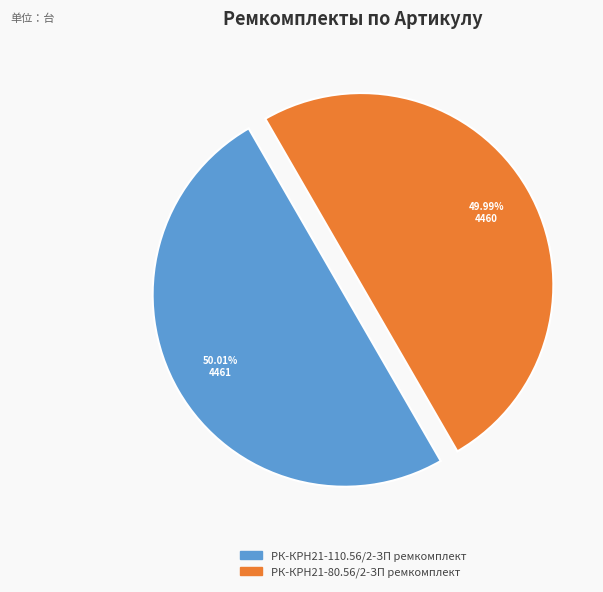

To the nearest percent, what percentage of the pie is РК-КРН21-80.56/2-ЗП ремкомплект?

50%